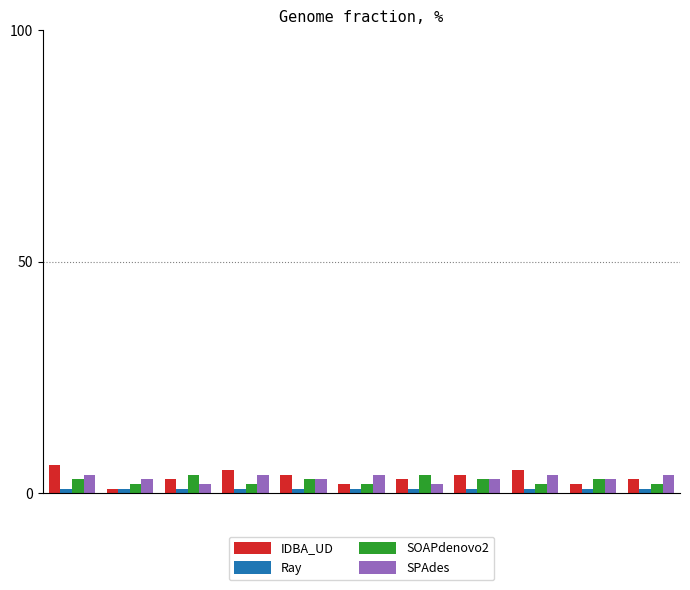

Which series has the widest spread of values?

IDBA_UD